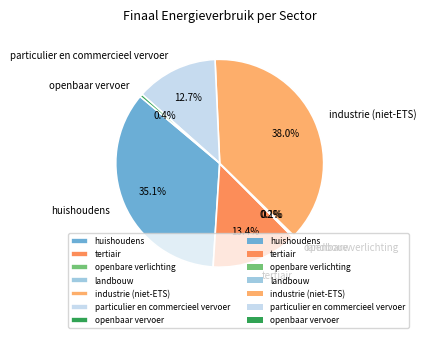

Between huishoudens and tertiair, which is larger?

huishoudens